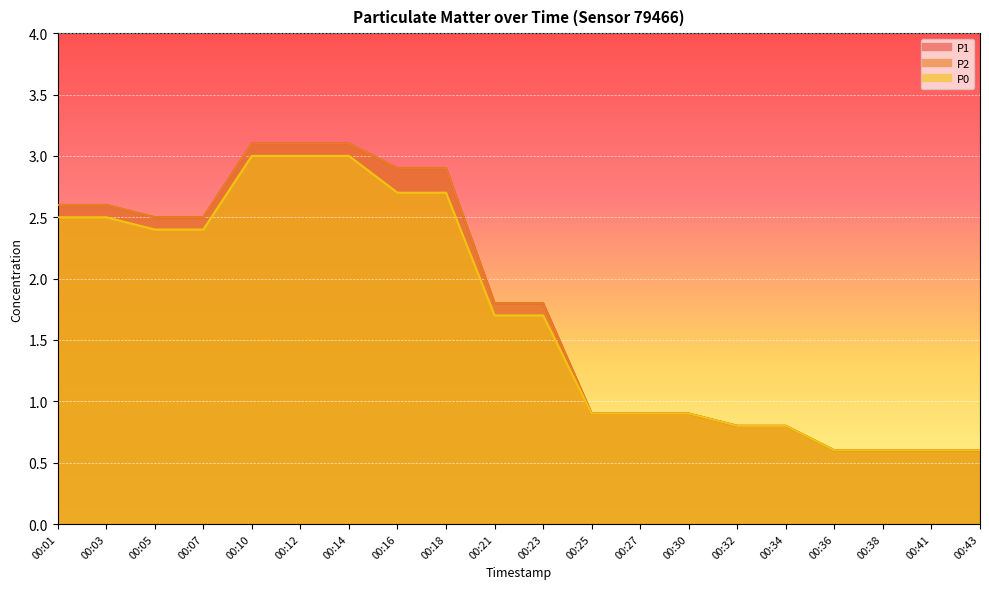

What is the lowest value of the P2 series?

0.6